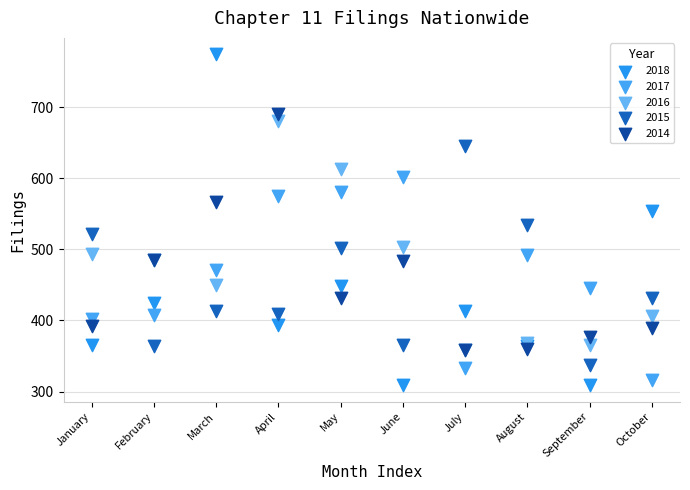

What are all the series names shown in the legend?

2018, 2017, 2016, 2015, 2014